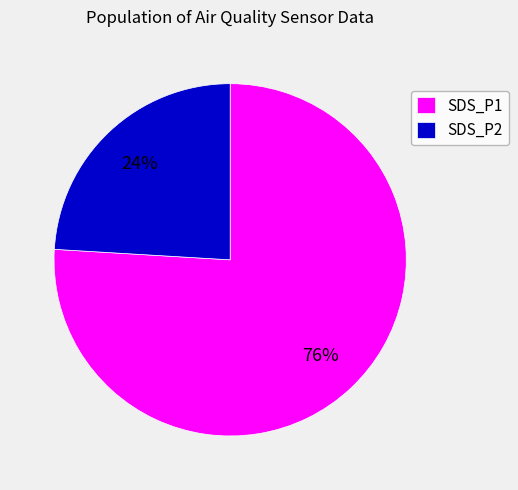

How many slices are in this pie chart?

2